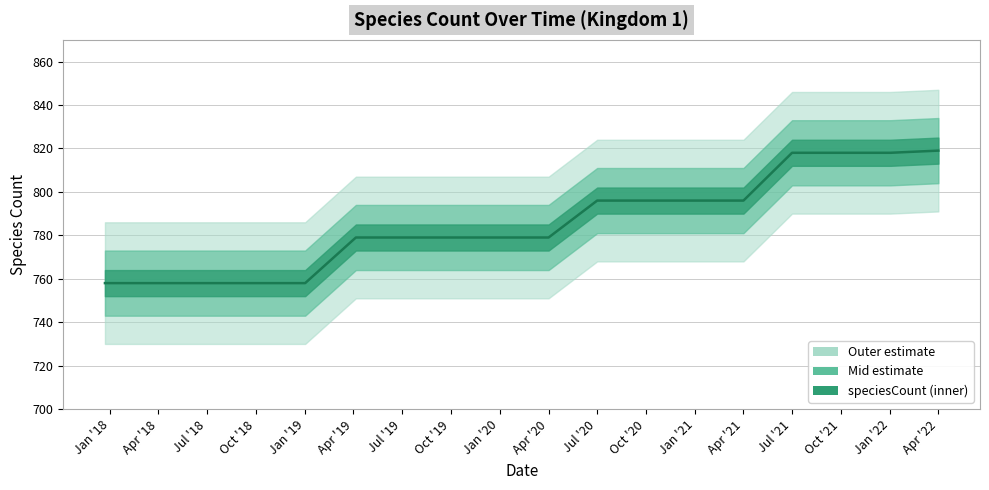

What is the sum of all values?

14142